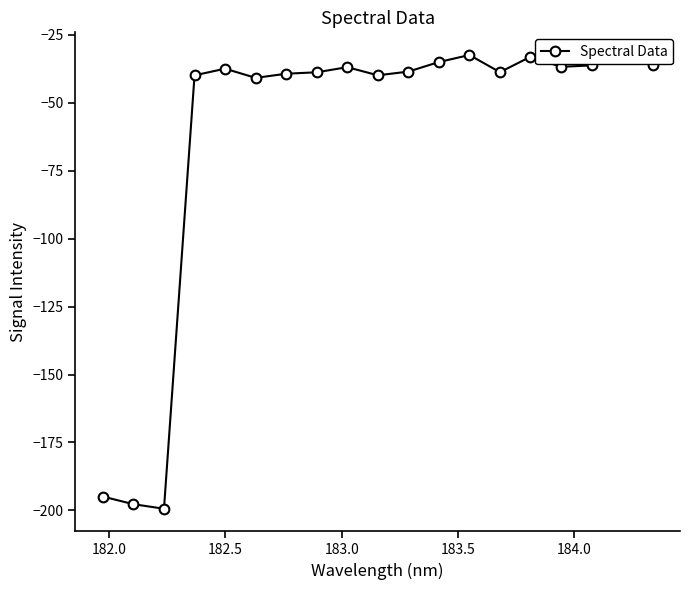

What is the smallest value displayed?

-199.4